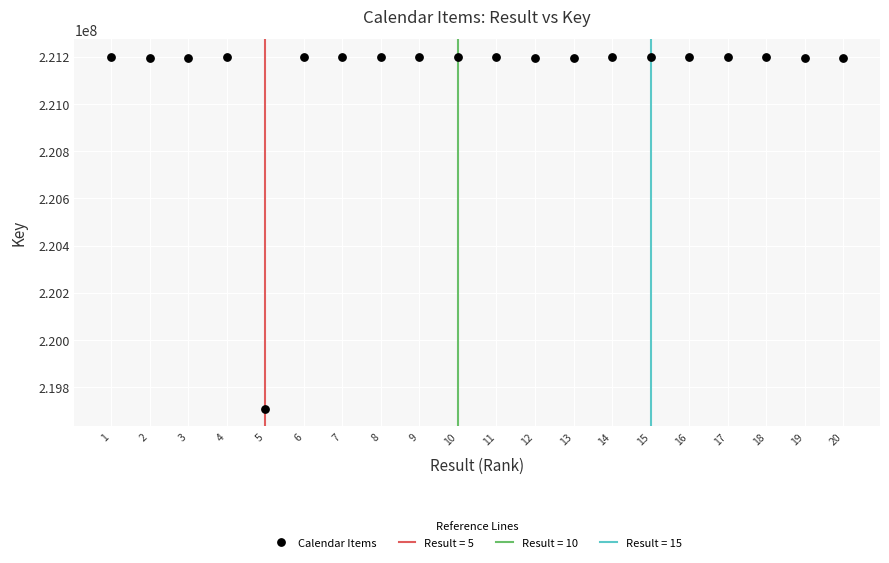

What is the range of X values (max minus min)?

19